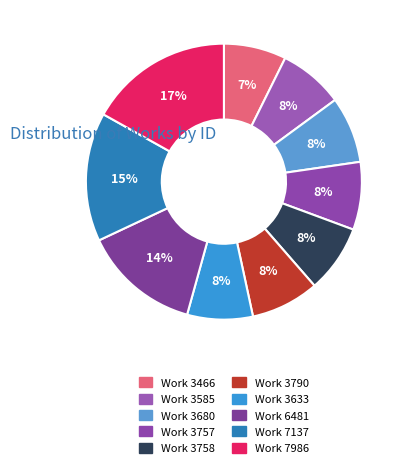

Which slice is the largest?

Work 7986